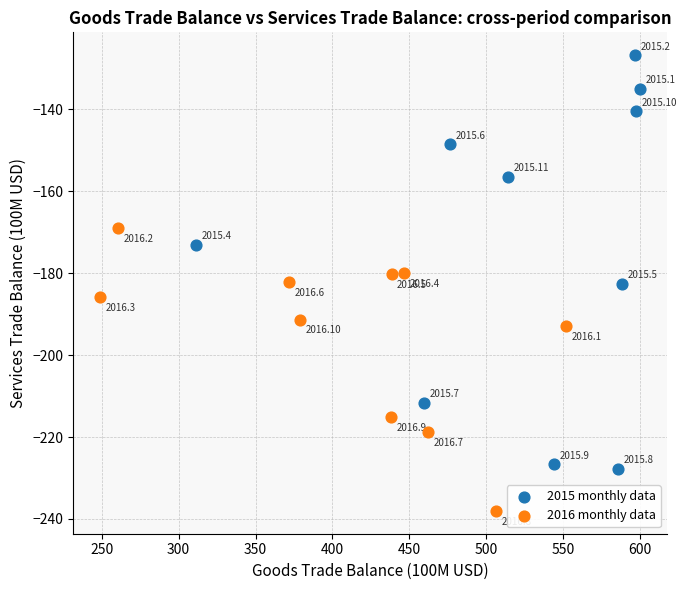

What are all the series names shown in the legend?

2015 monthly data, 2016 monthly data